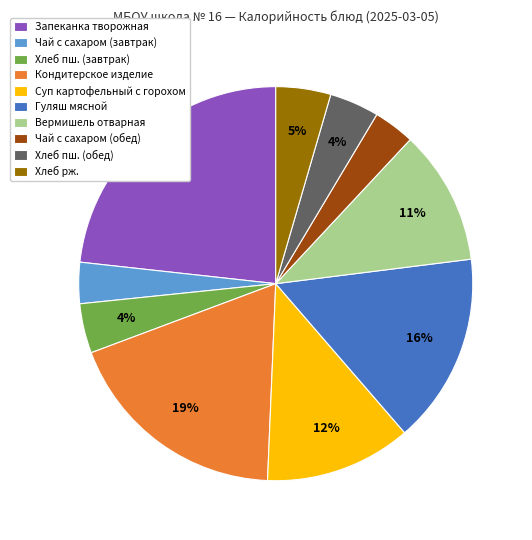

What is the largest slice in the pie chart?

Запеканка творожная